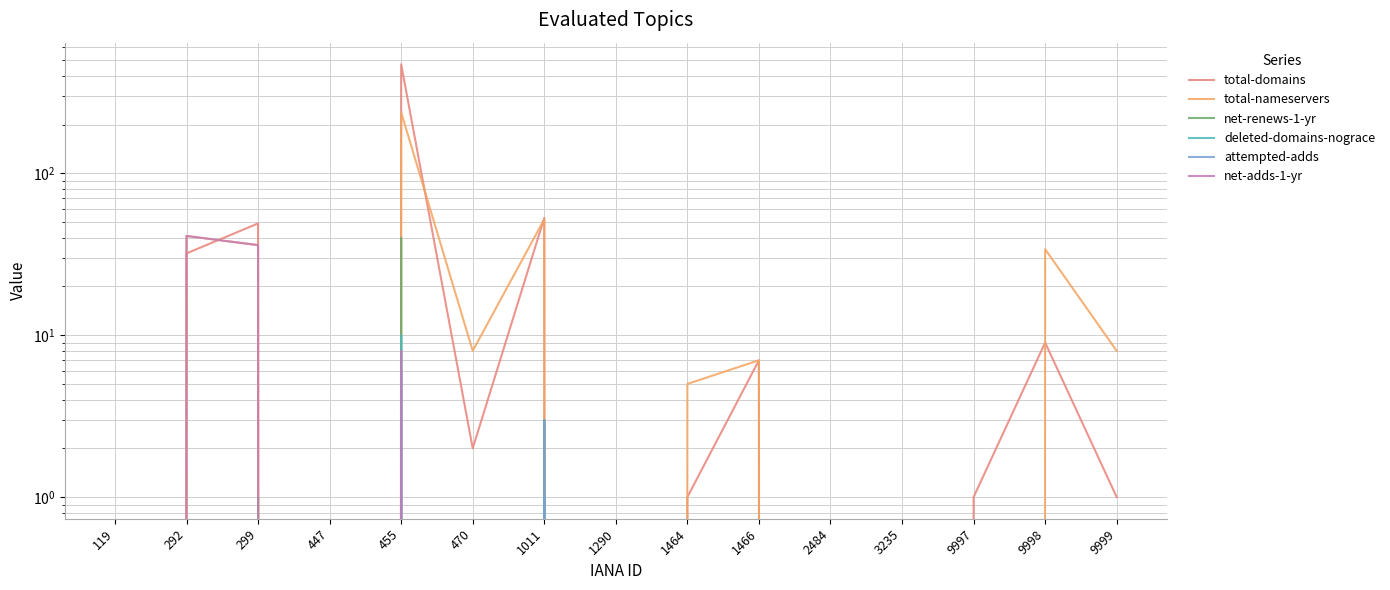

At which category does net-adds-1-yr reach its first local valley?

447